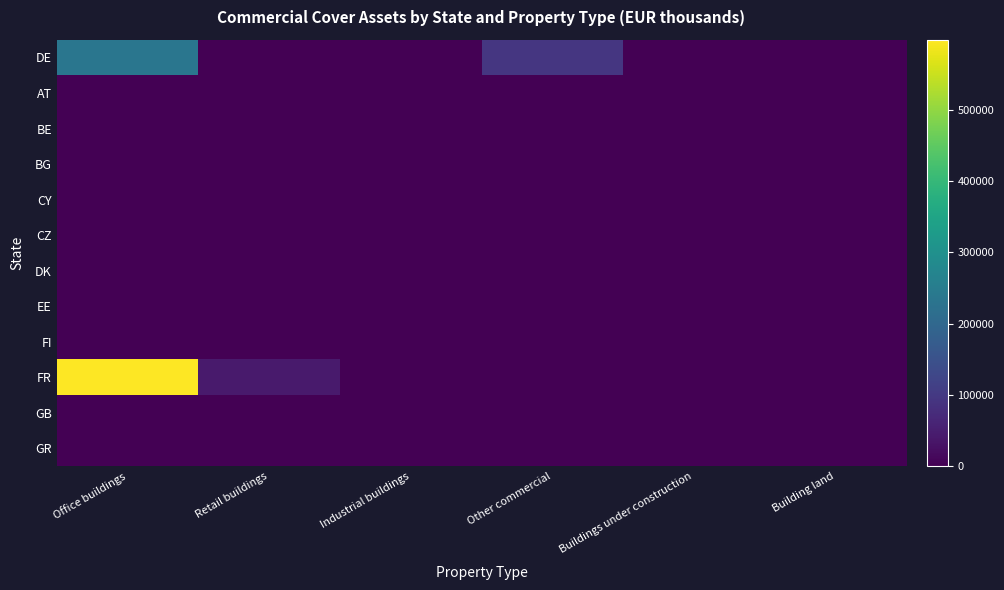

Which label corresponds to the largest value in the chart?

Office buildings